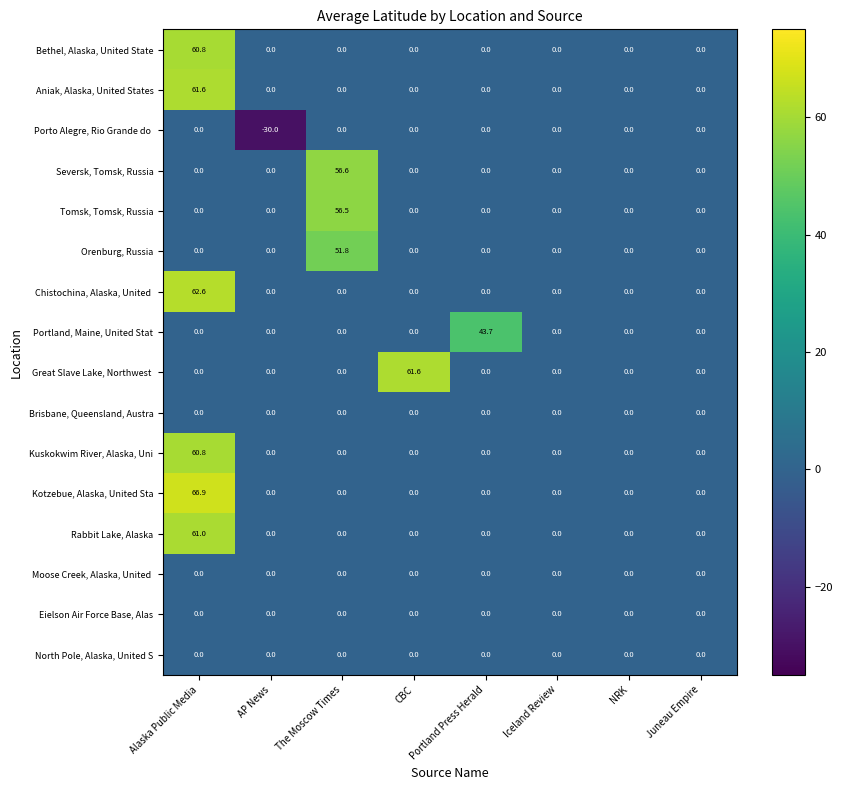

True or false: Eielson Air Force Base, Alas has a value of 0.0 at The Moscow Times.

True